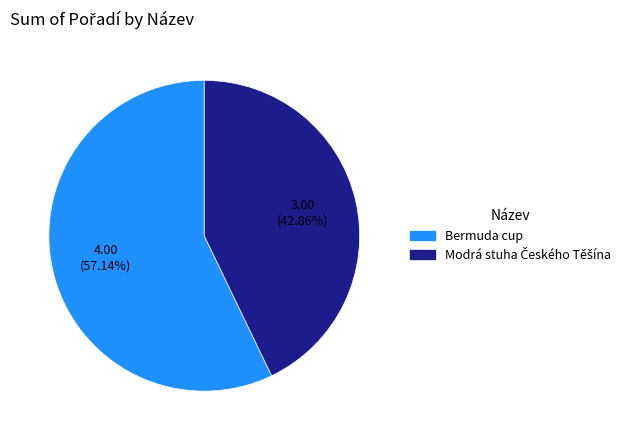

Does Bermuda cup represent more than half of the total?

Yes